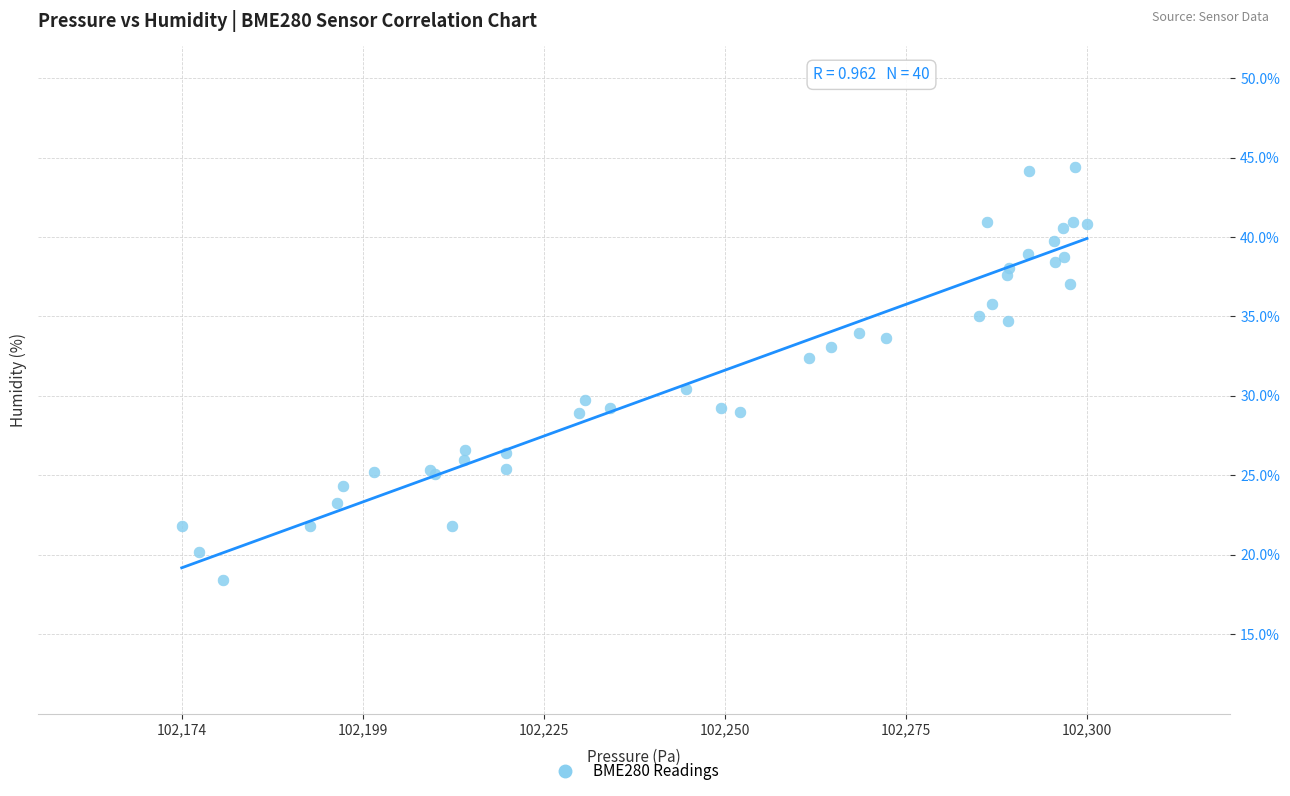

What Y value in the scatter plot is closest to 31?

30.4